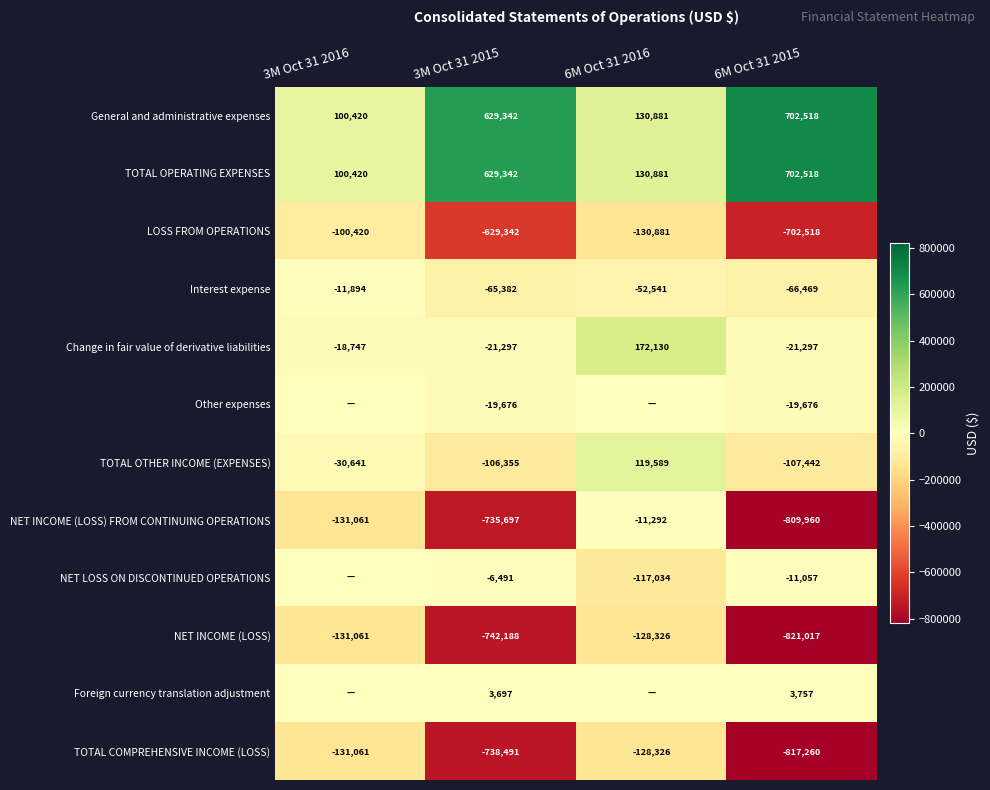

True or false: Interest expense has a value of -29844 at 6M Oct 31 2015.

False